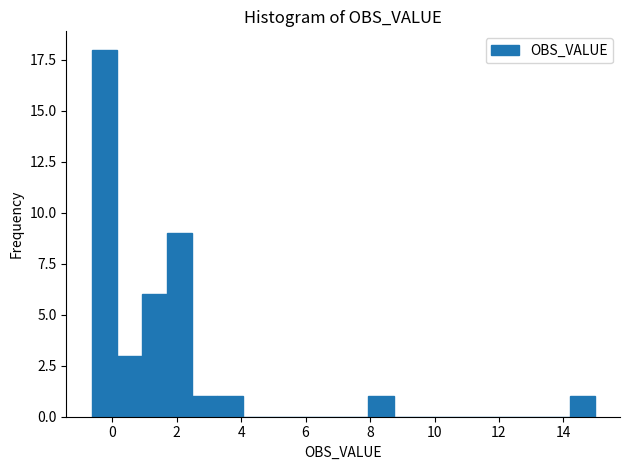

Read against the x-axis, roughly where is the centre of the tallest bar?

-0.2